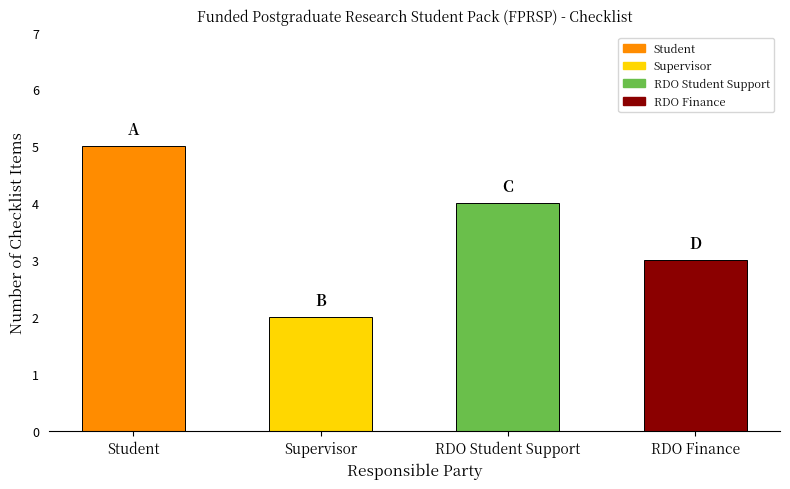

Approximately how many times larger is the value at Supervisor compared to RDO Student Support?

0.5